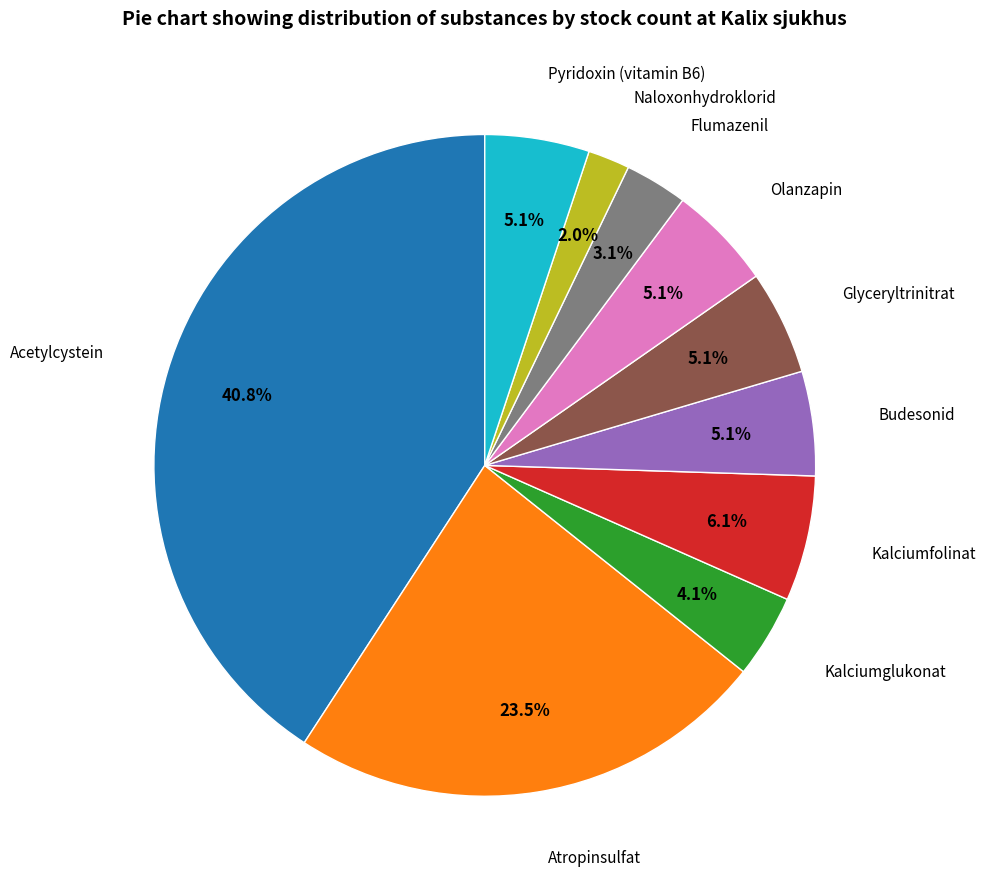

Is it true that Flumazenil is 3% of the pie?

True